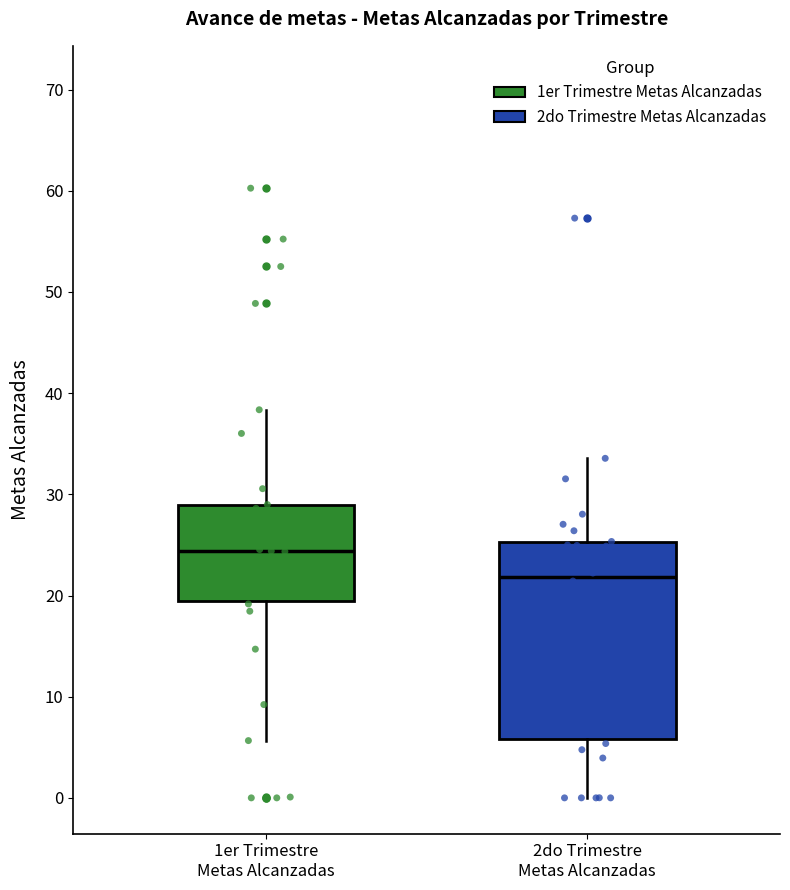

Which box is the tallest, from its lower edge to its upper edge?

2do Trimestre Metas Alcanzadas